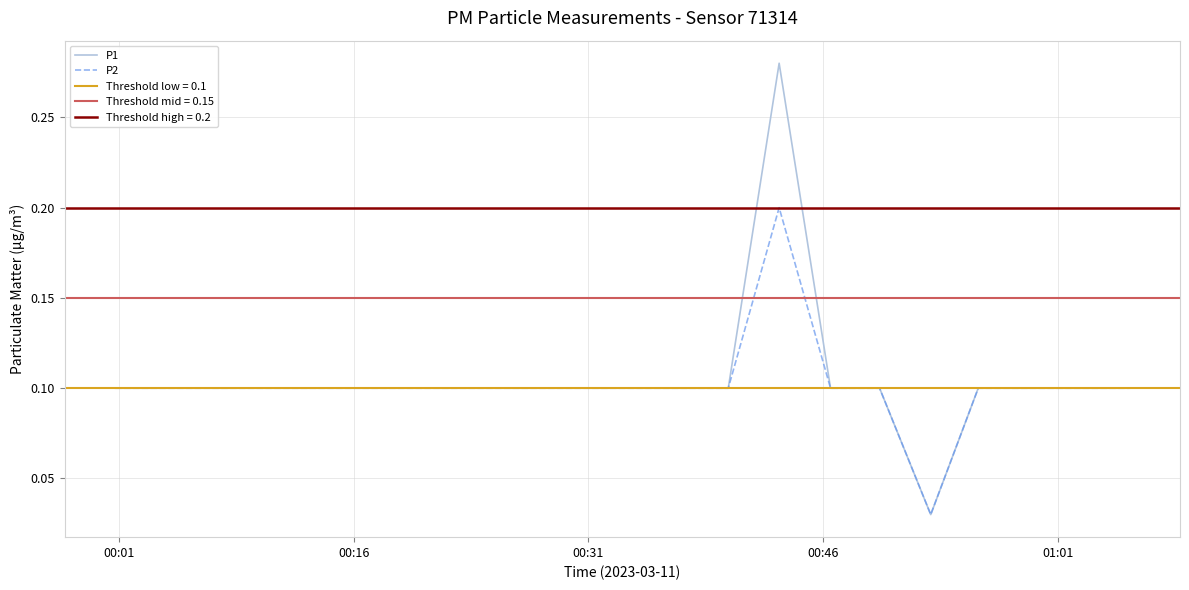

True or false: P2 and P1 intersect in this chart.

False